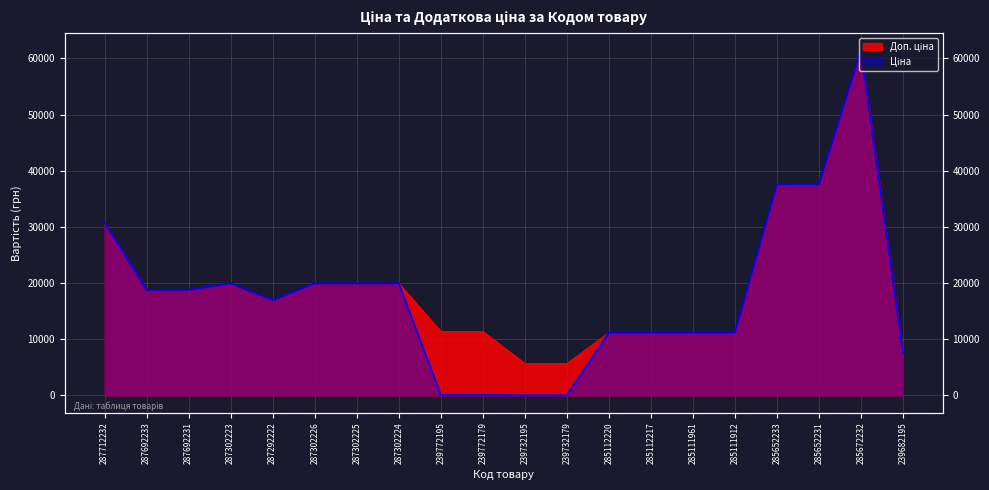

Reading right to left, what are all the values shown in this chart?

Ціна: 7596.5	61434.3	37593.6	37593.6	11188.2	11188.2	11188.2	11188.2	57.0	57.0	114.1	114.1	19964.2	19964.2	19964.2	16976.3	19964.2	18796.8	18796.8	30717.1
Доп. ціна: 7596.5	61434.3	37593.6	37593.6	11188.2	11188.2	11188.2	11188.2	5705.0	5705.0	11410.0	11410.0	19964.2	19964.2	19964.2	16976.3	19964.2	18796.8	18796.8	30717.1